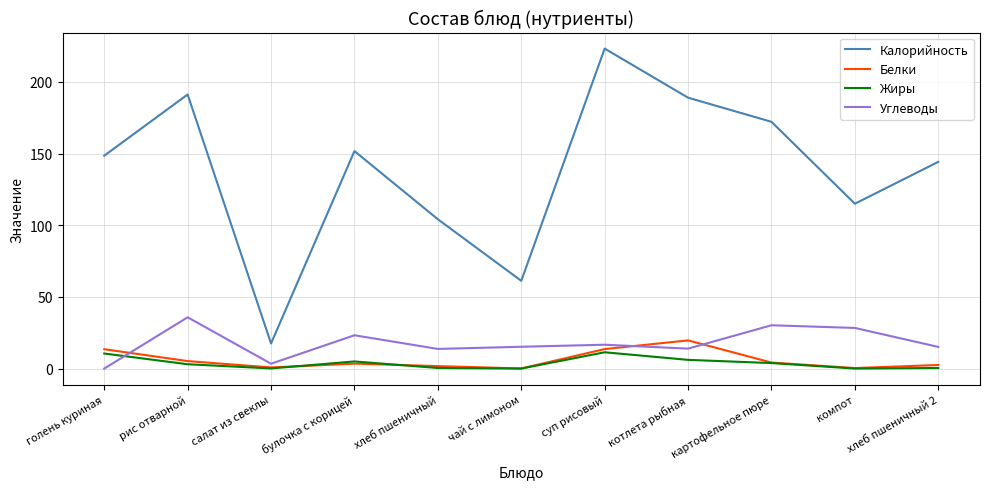

At which label does Углеводы reach its peak?

рис отварной